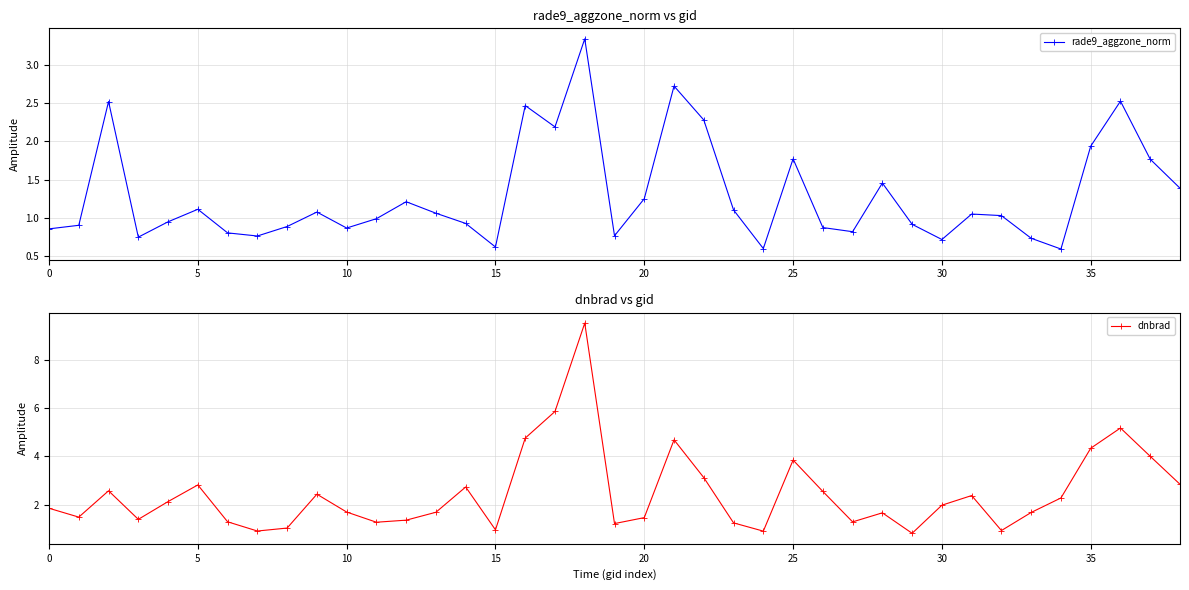

What are all the series names shown in the legend?

rade9_aggzone_norm, dnbrad